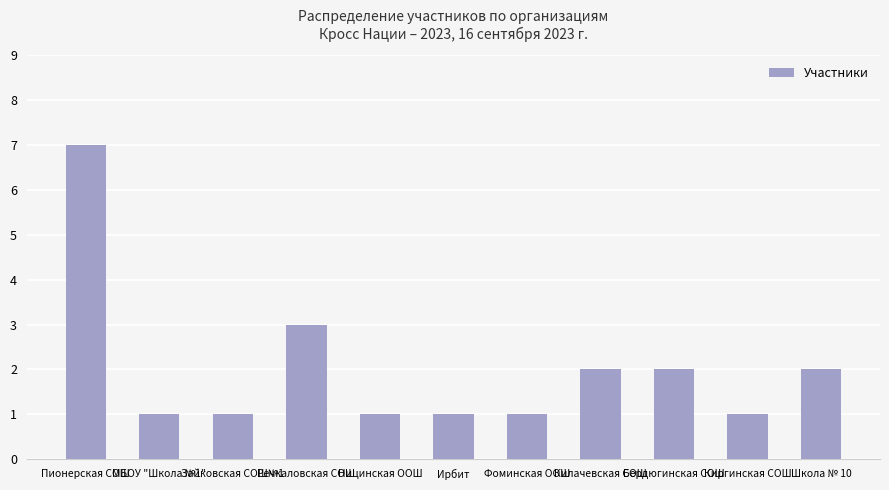

Which category has the highest value across all series?

Пионерская СОШ